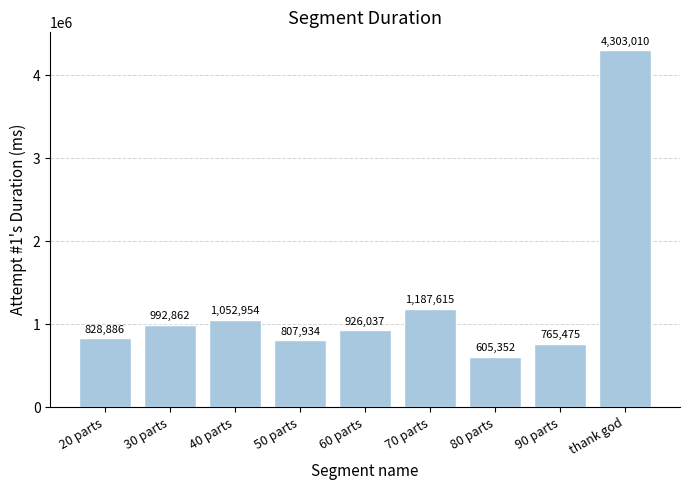

What position from the right is 20 parts?

9